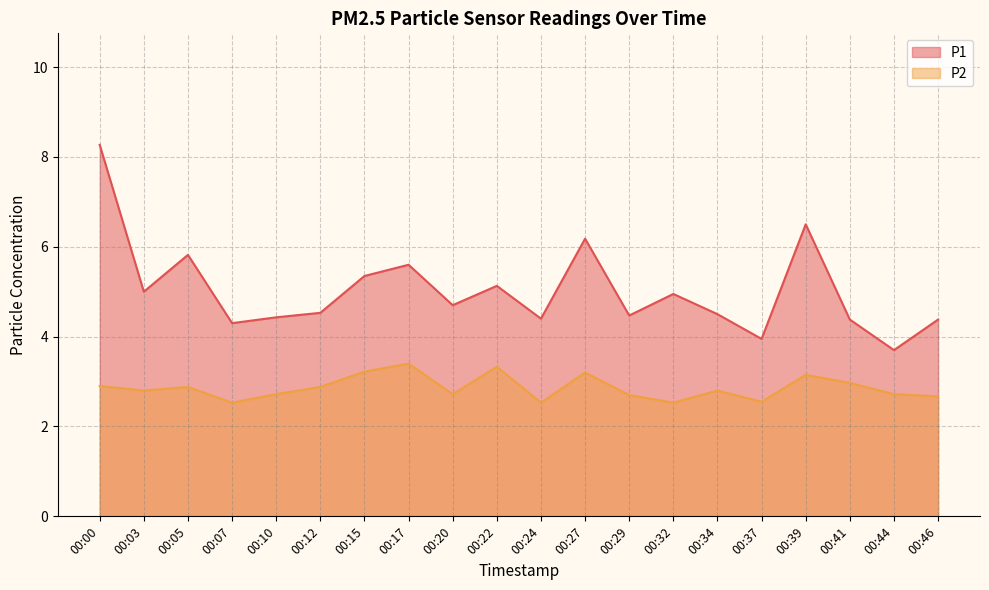

At which label does P2 reach its peak?

00:17